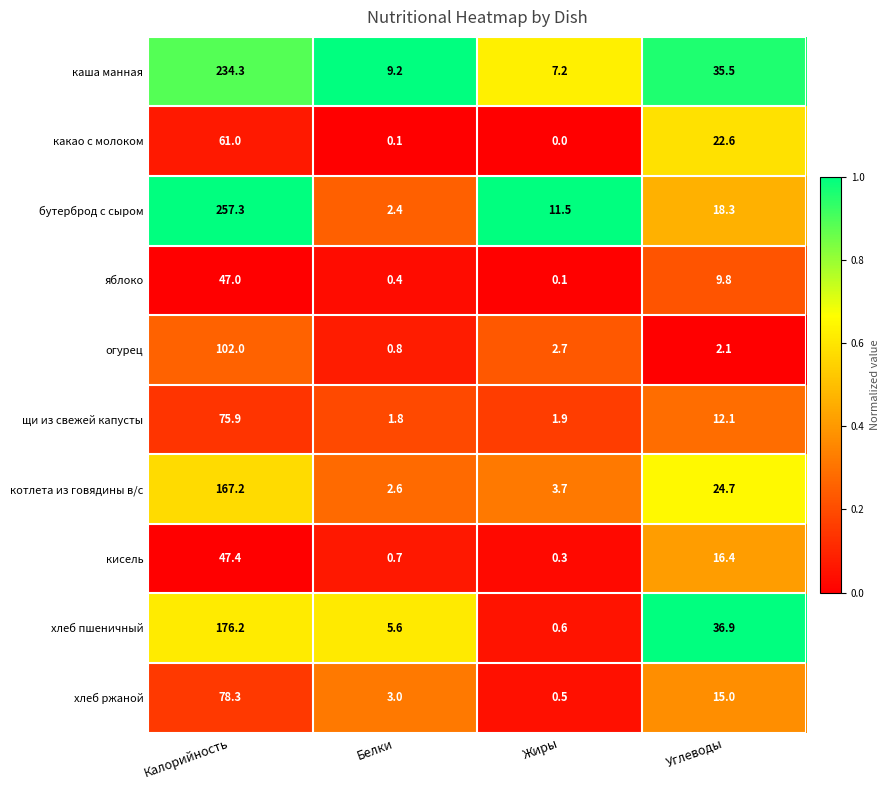

What is the difference between the highest and lowest values at Жиры?

11.5